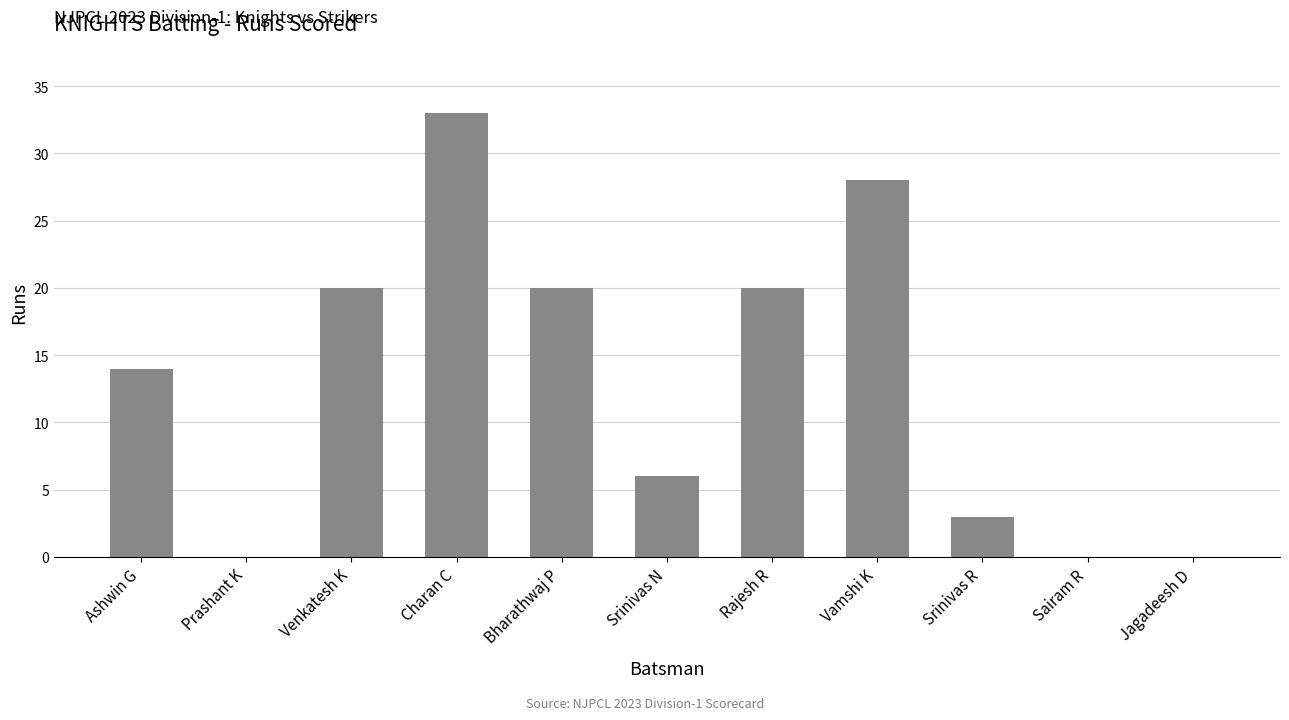

Is it true that the value at Jagadeesh D is 0?

True